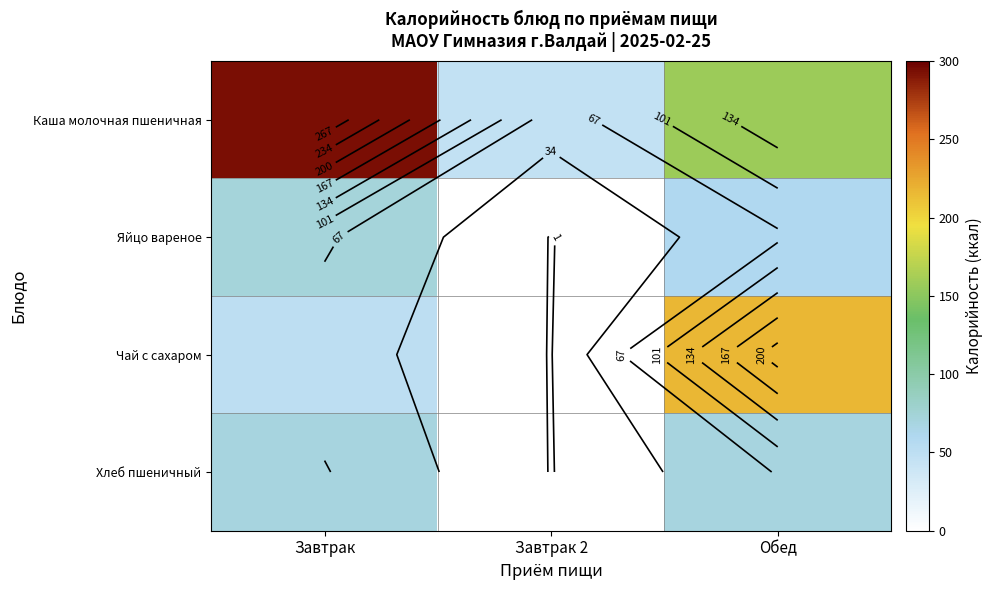

How many positive values does the Чай с сахаром series have?

2